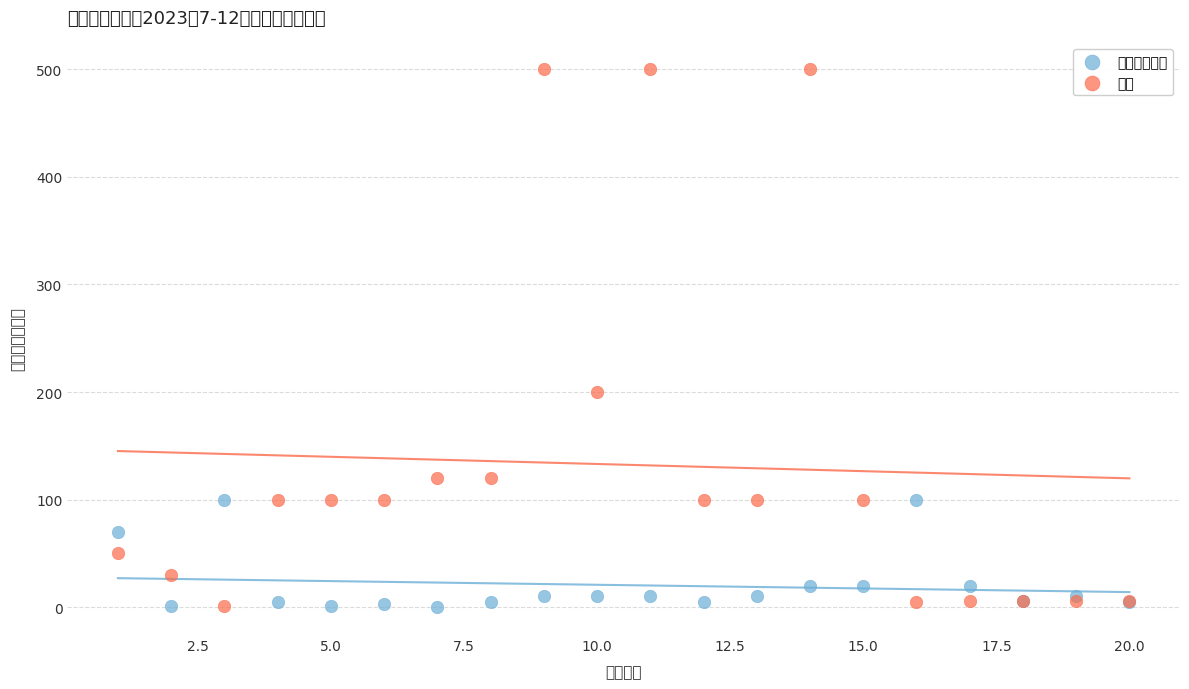

Which series has the largest Y range (max minus min)?

网转